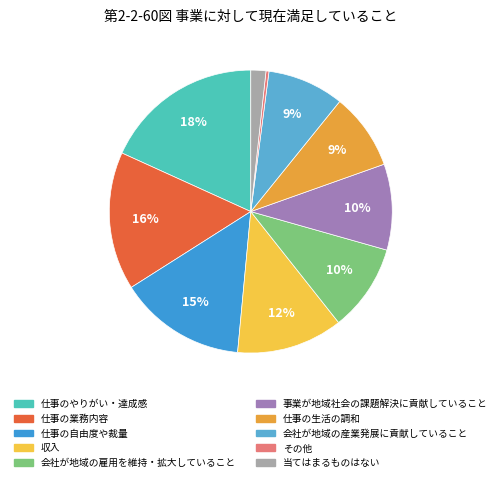

To the nearest percent, what is the average slice percentage?

10%